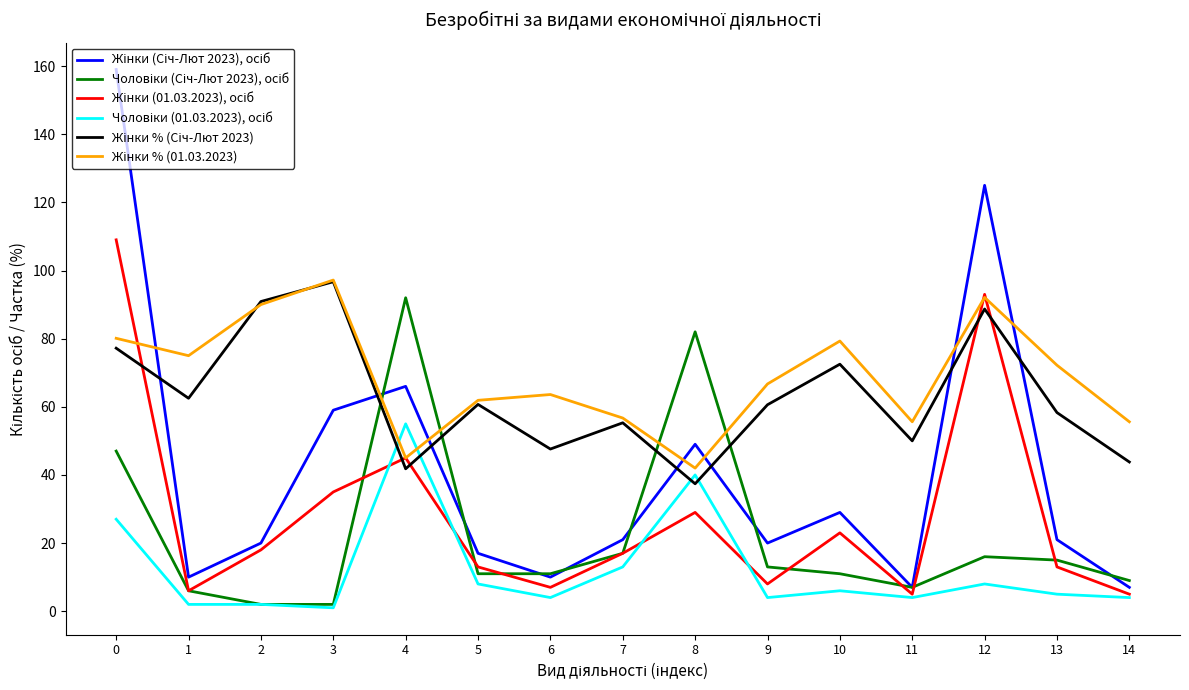

What is the total value across all series at 0?

499.3